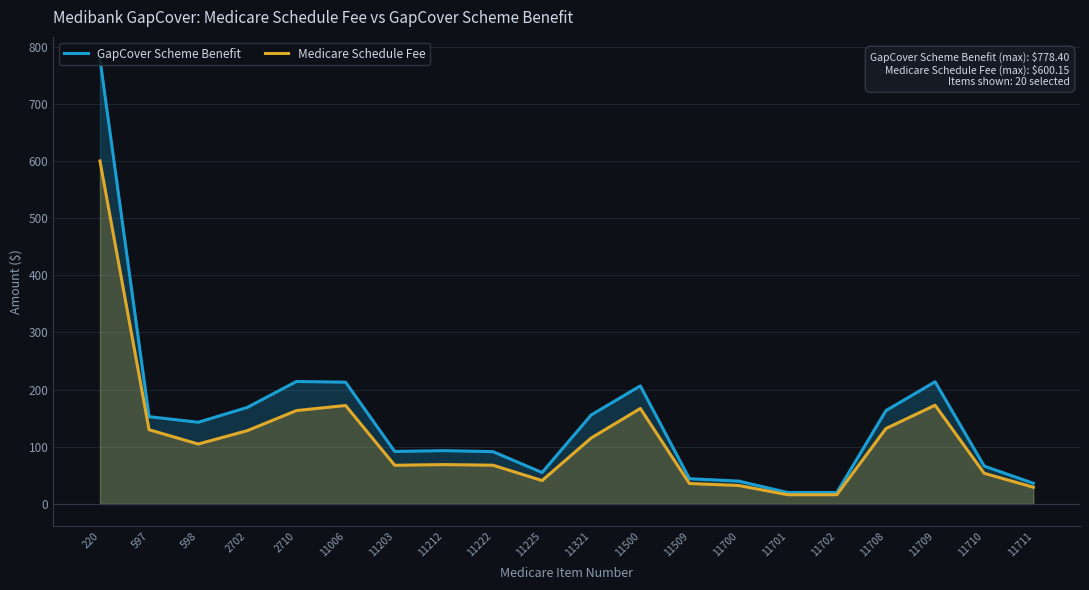

Rank the series at 598 from highest to lowest value.

GapCover Scheme Benefit, Medicare Schedule Fee